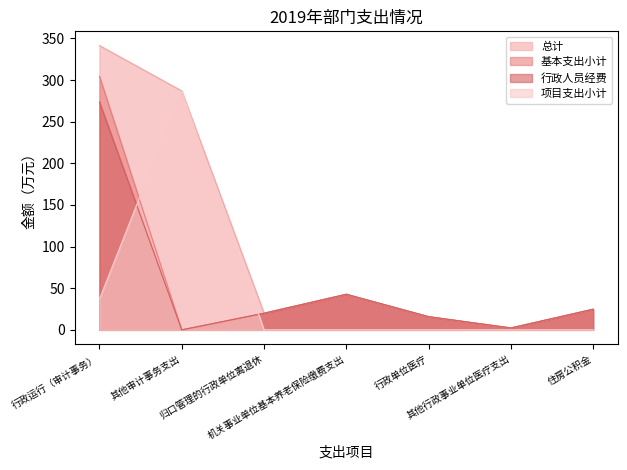

Which has a higher value, 住房公积金 or 行政运行（审计事务）?

行政运行（审计事务）